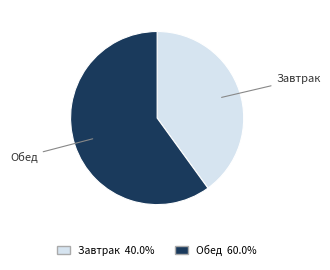

Between Завтрак and Обед, which is larger?

Обед